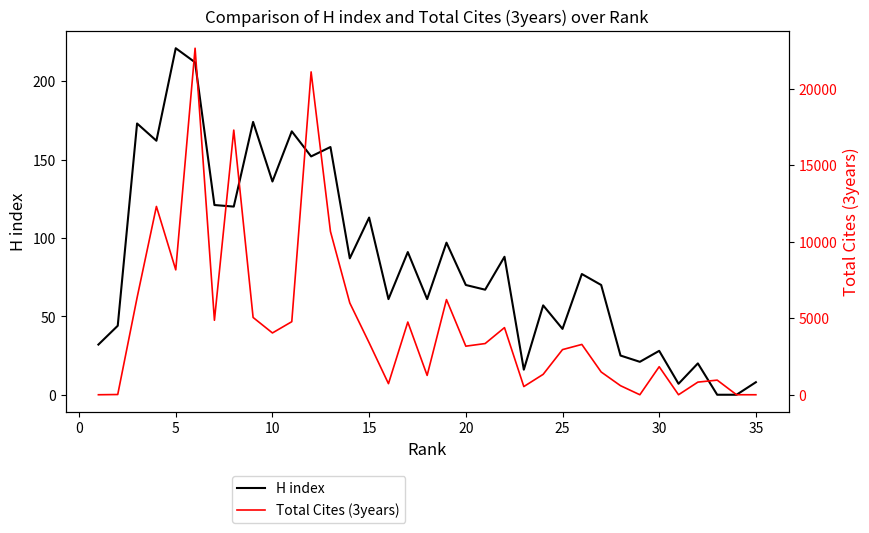

At which label is H index closest to 110?

15